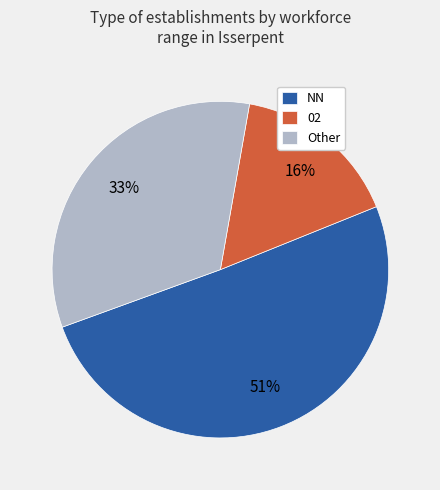

The Other slice represents 33% of the pie. True or false?

True